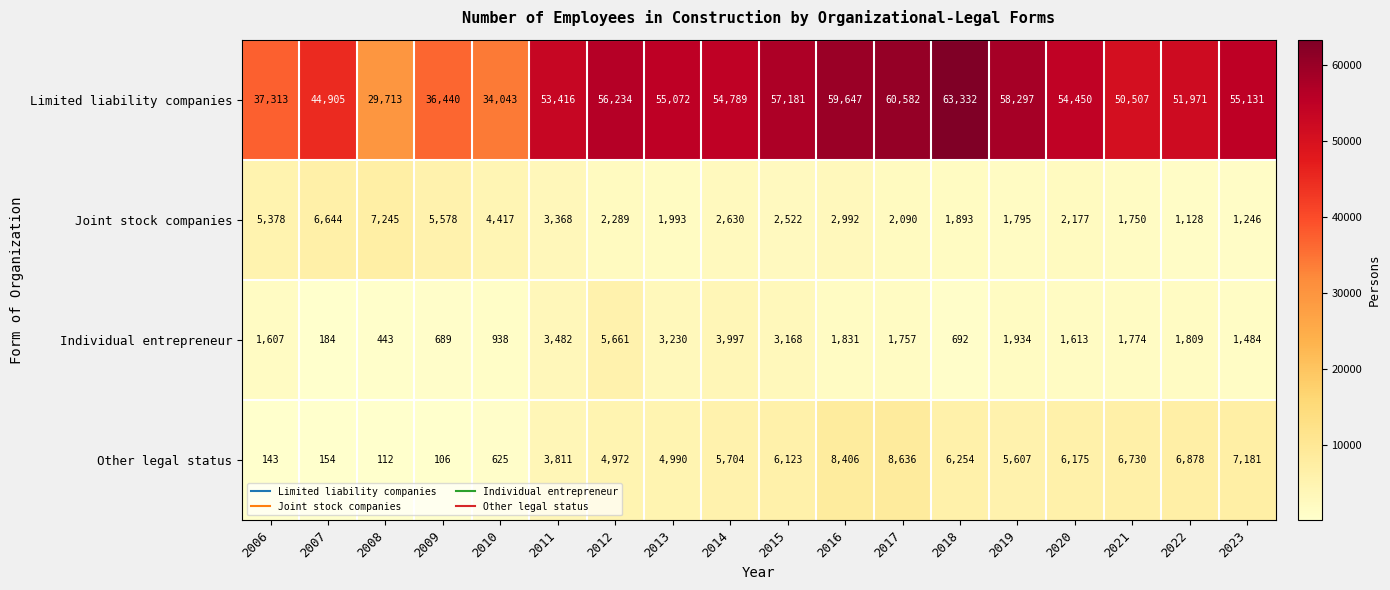

What is the spread (max minus min) of values at 2022?

50843